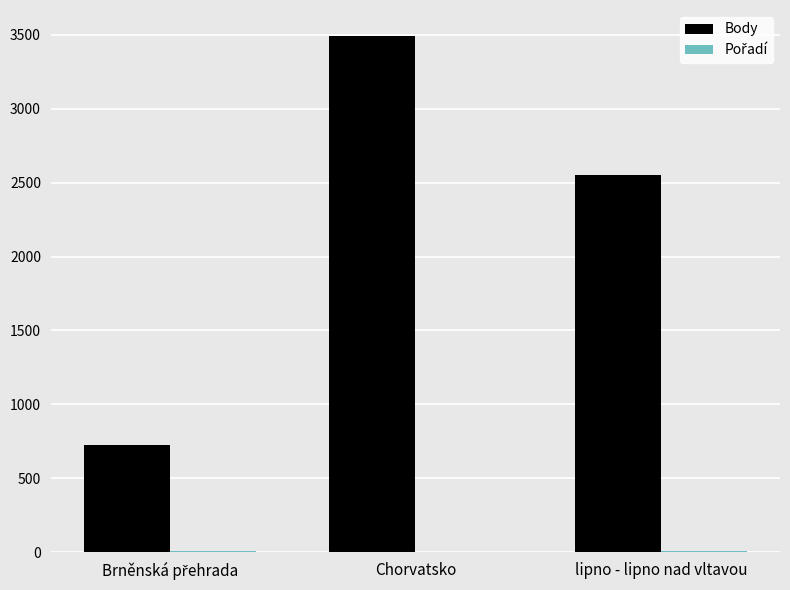

At which category is the sum across all series the highest?

Chorvatsko